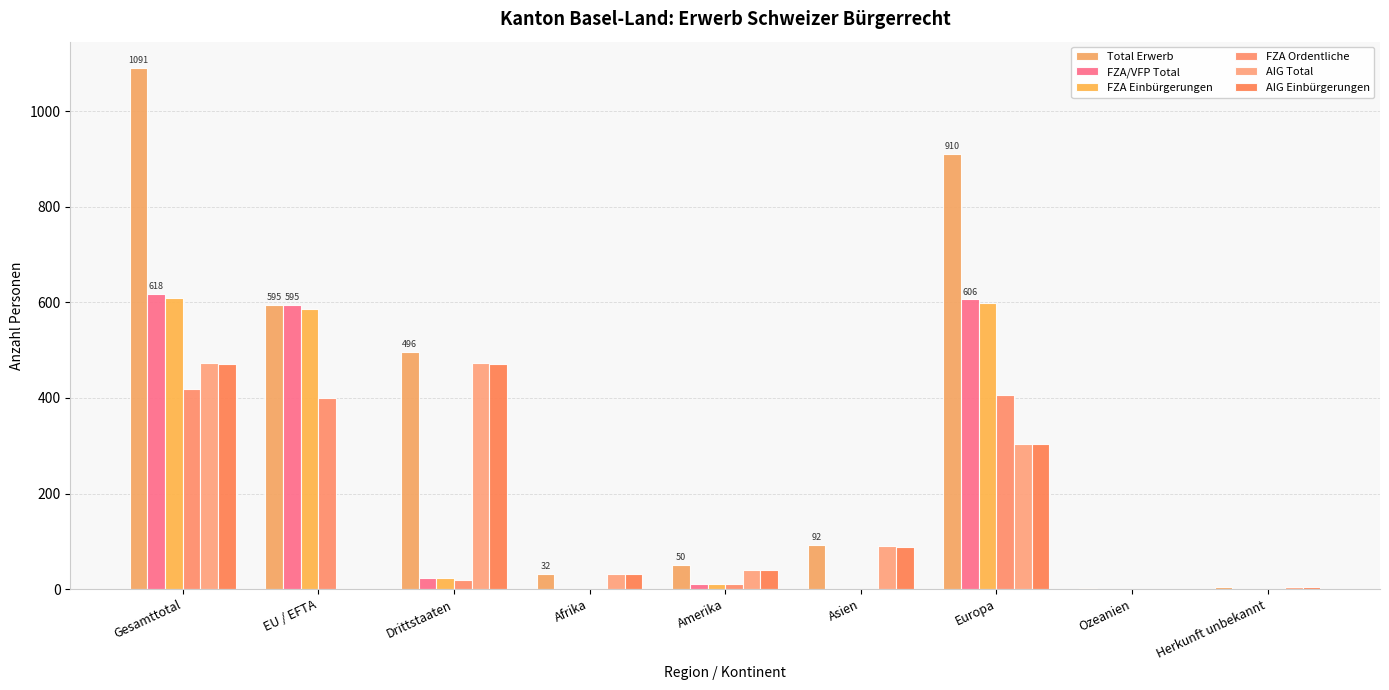

At which label does AIG Total first exceed 40?

Gesamttotal